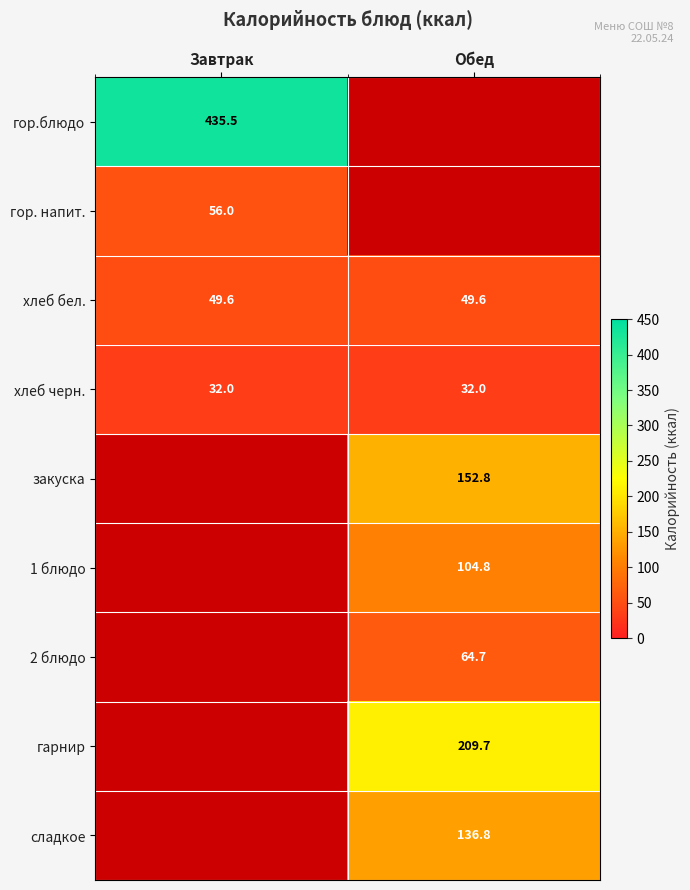

The value of хлеб бел. at Обед is 67.9. True or false?

False